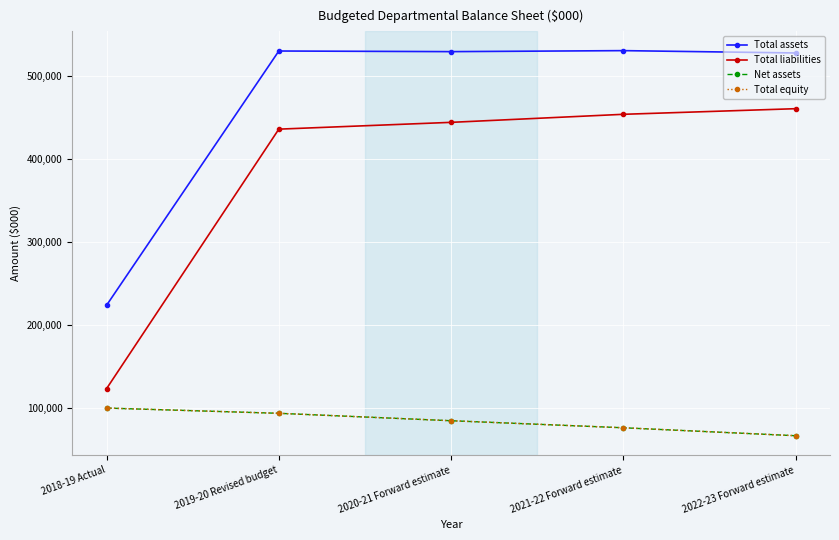

What are all the series names shown in the legend?

Total assets, Total liabilities, Net assets, Total equity